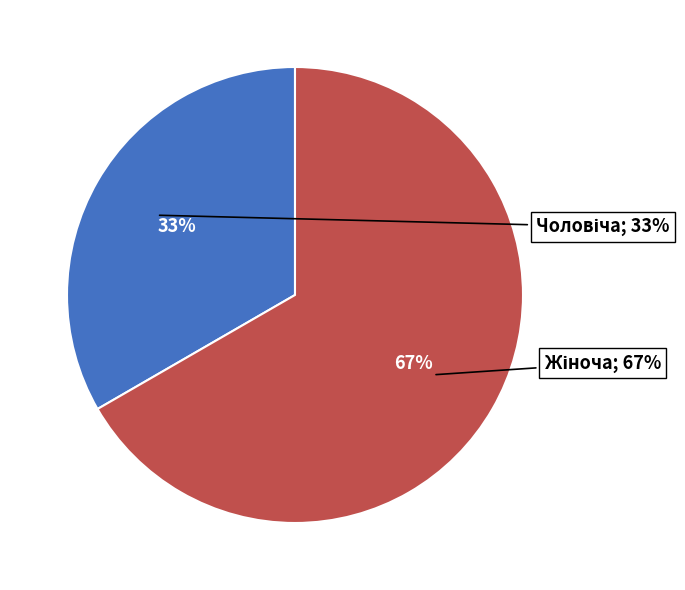

What is the smallest slice in the pie chart?

Чоловіча